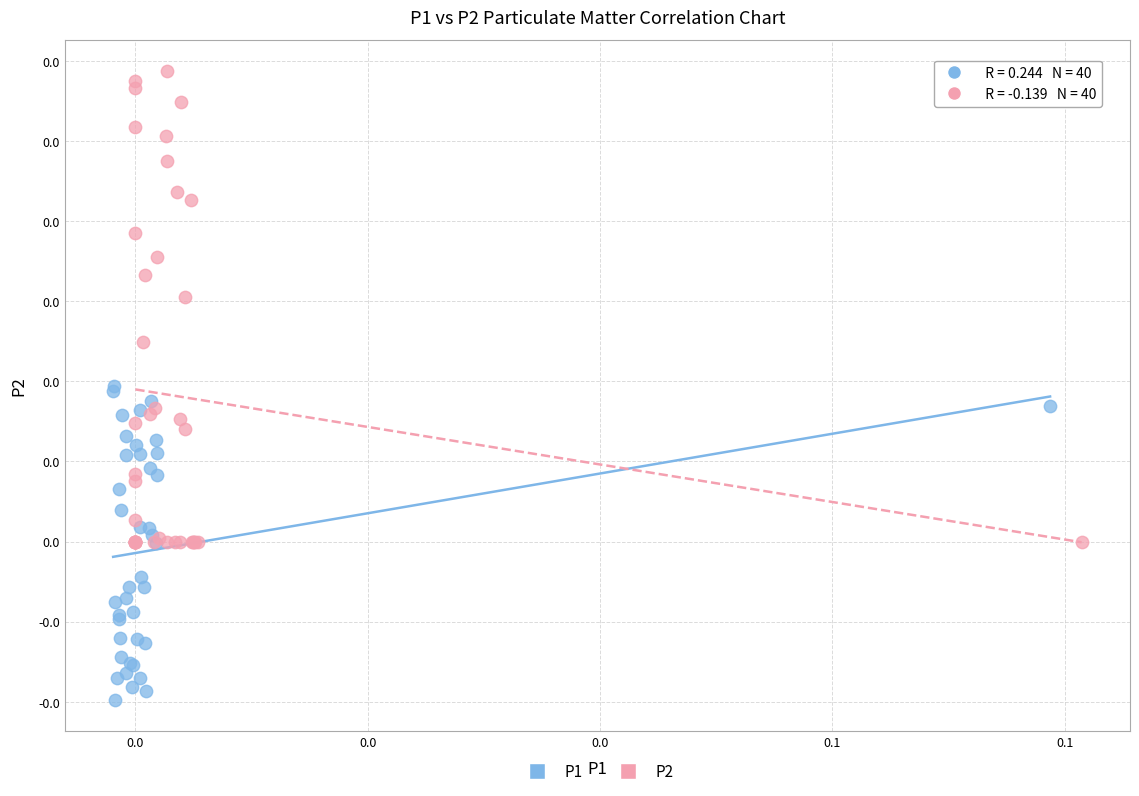

Which series contains the lowest Y value?

P1